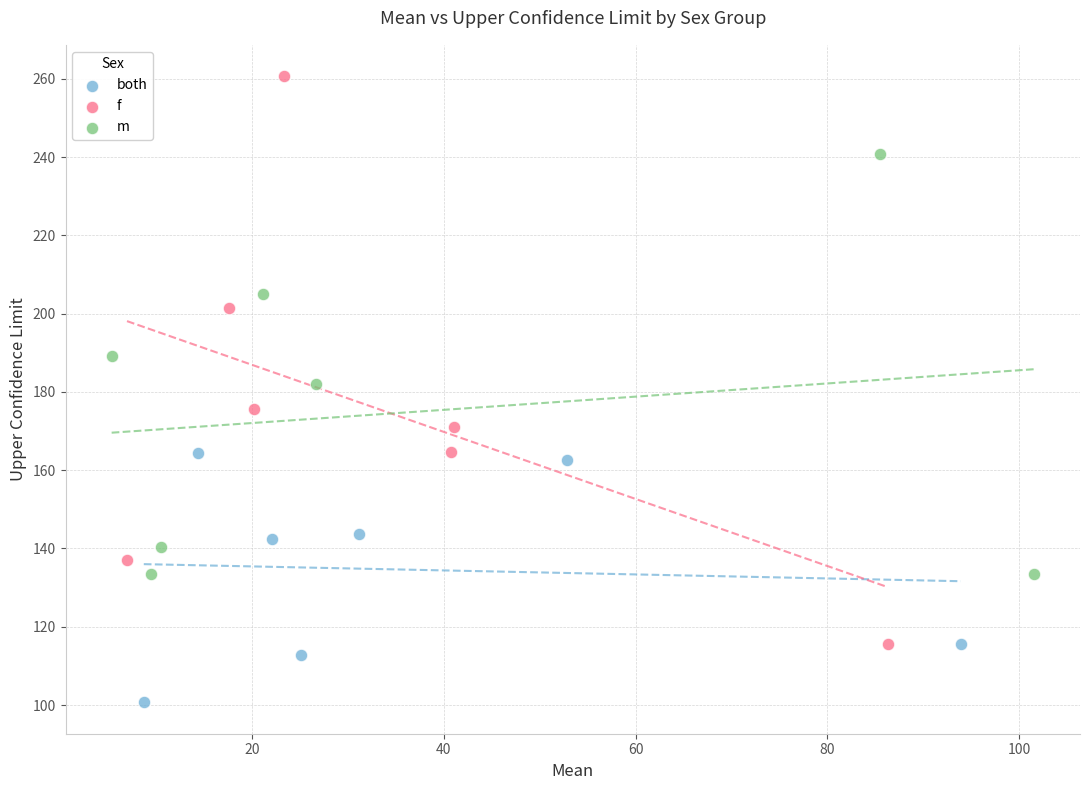

Which series has the widest spread of Y values?

f